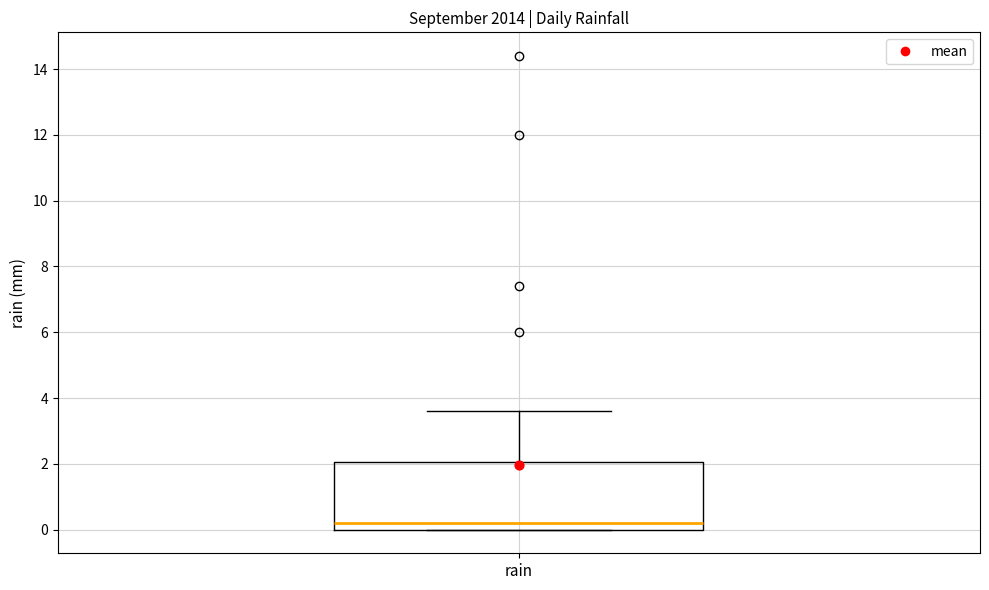

Where does the upper whisker of the box for rain end on the y-axis? The values are not printed on the chart, so give them approximately, as read against the axis.

3.6